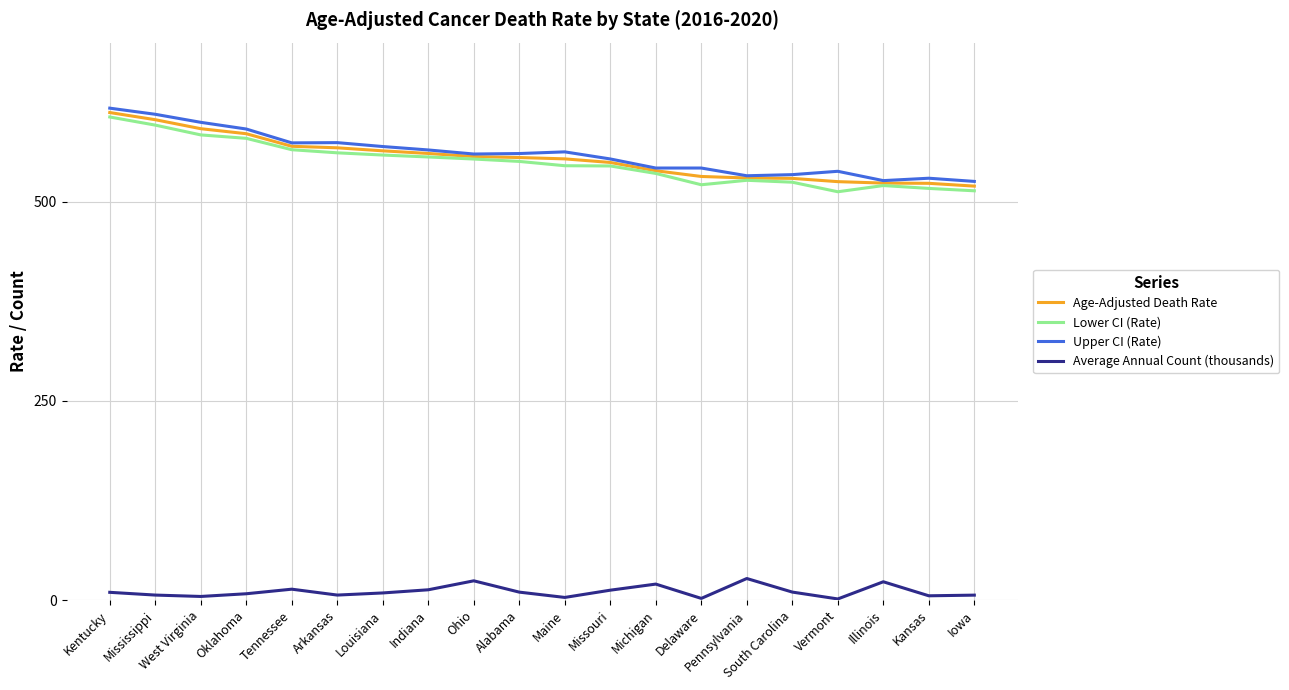

What is the maximum value shown in the chart?

617.7